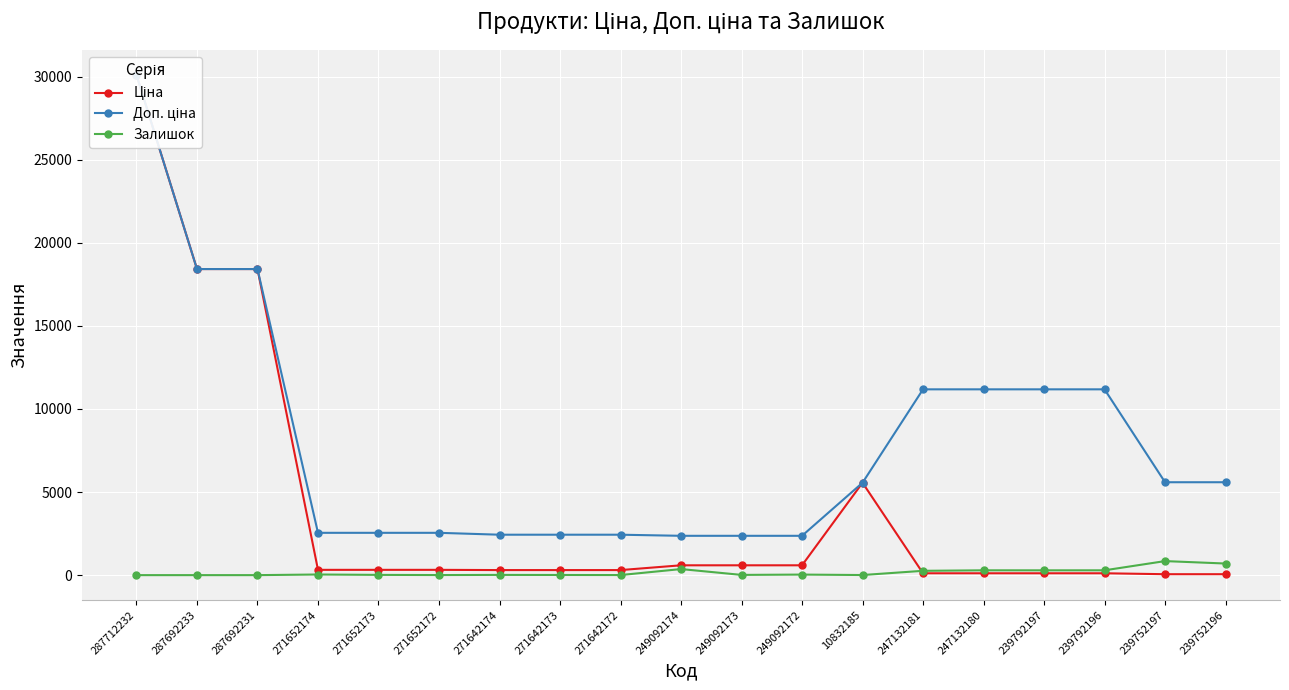

What is the difference between the maximum and second lowest values in the Доп. ціна series?

27736.3